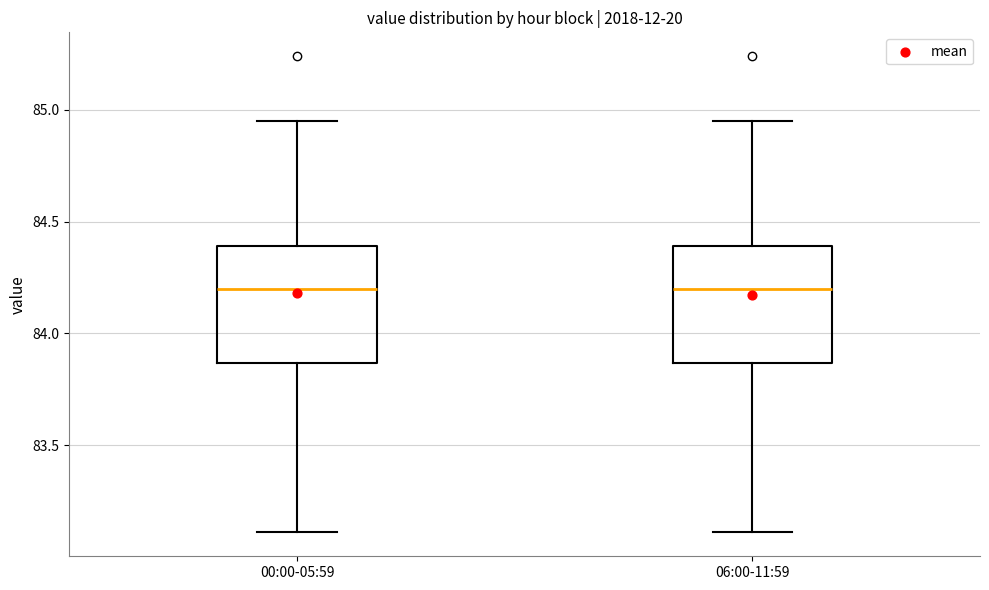

Reading left to right, transcribe this box plot: for each box, give where its median line is, the range the box spans, and where its two whiskers end, as read against the y-axis. The values are not printed on the chart, so give them approximately, as read against the axis.

00:00-05:59: median 84.20, box 83.85 to 84.40, whiskers 83.10 to 84.95
06:00-11:59: median 84.20, box 83.85 to 84.40, whiskers 83.10 to 84.95